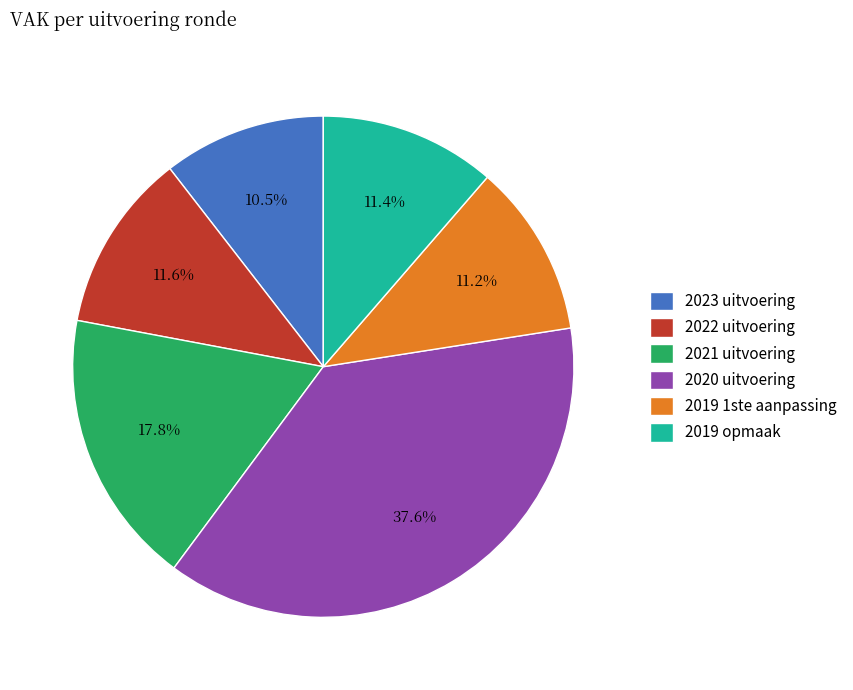

What portion of the pie excludes 2022 uitvoering?

88.4%